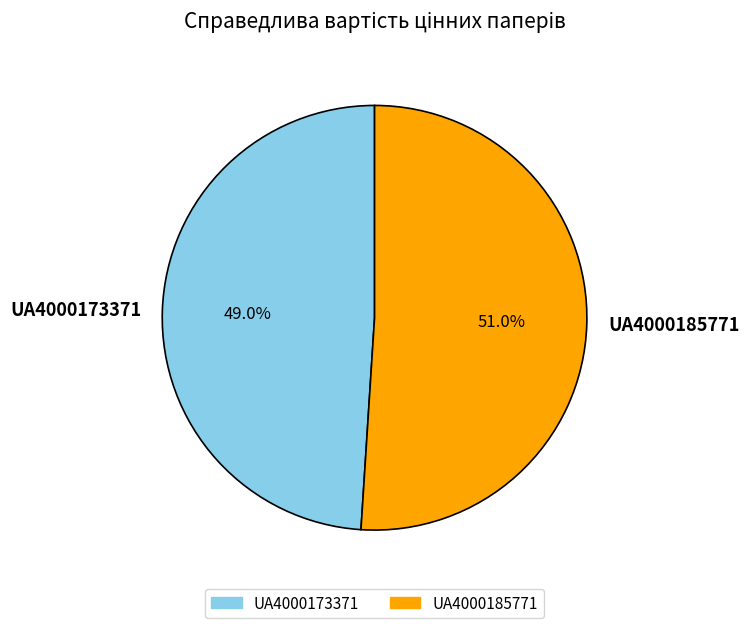

To the nearest percent, what is the difference between the UA4000173371 and UA4000185771 slice percentages?

2%